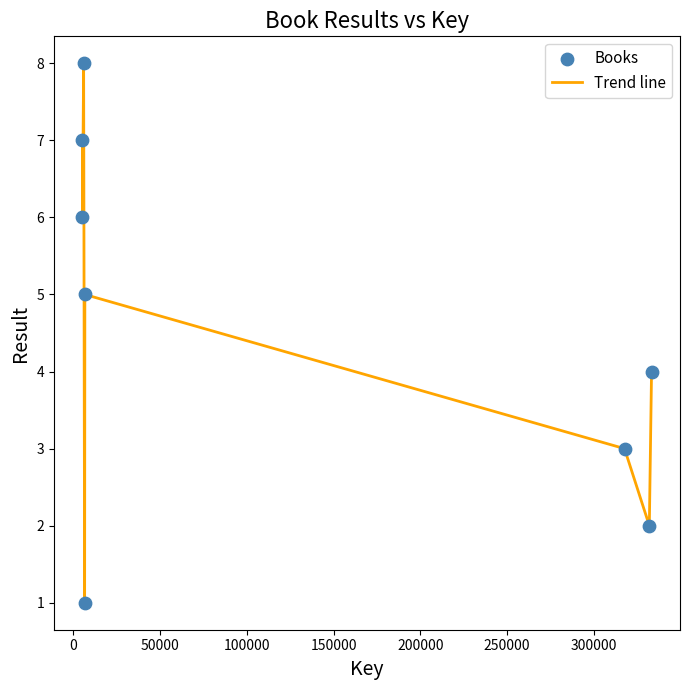

What is the sum of all values?

36